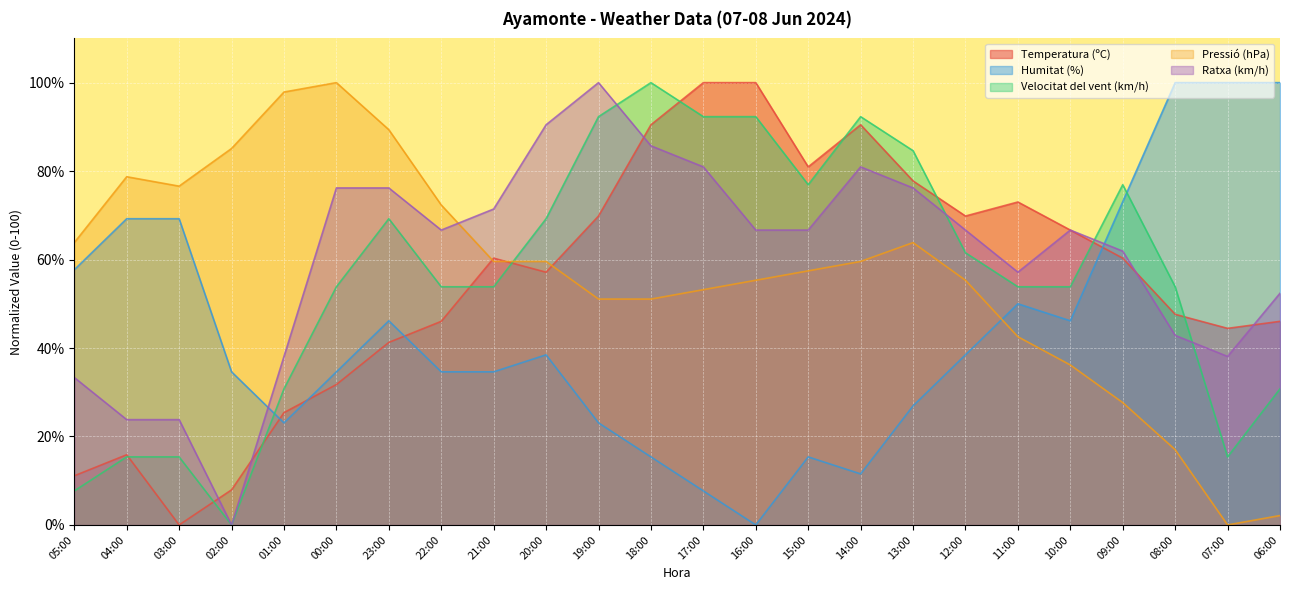

What position from the right is 18:00?

13